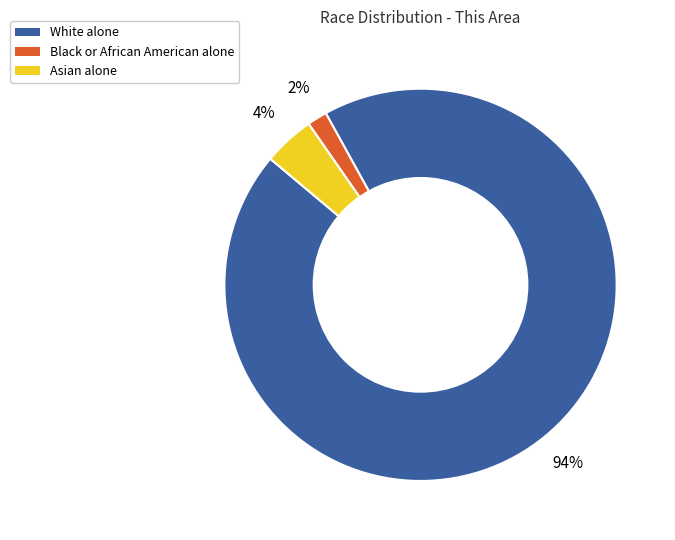

What is the majority slice?

White alone